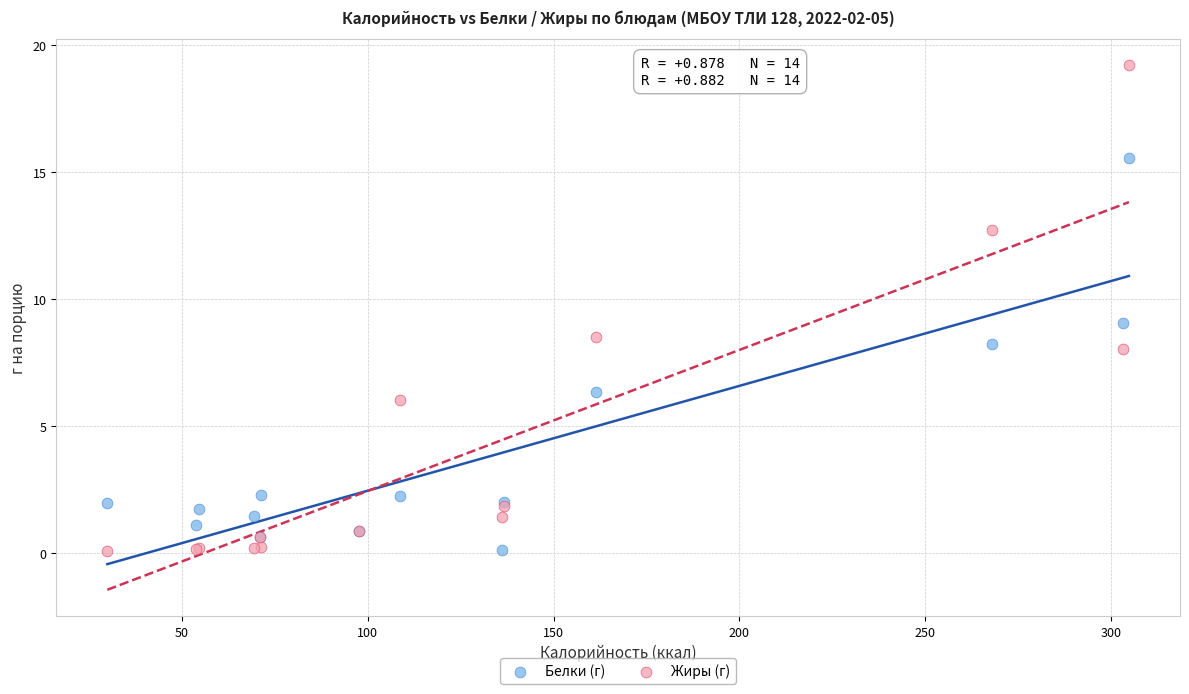

In the Белки (г) series, what Y value is closest to 7?

6.3